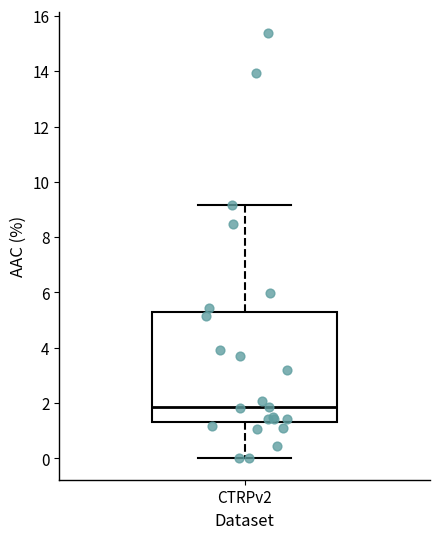

Read this box plot against the y-axis: the position of the median line, the range covered by the box, and the ends of both whiskers. The values are not printed on the chart, so give them approximately, as read against the axis.

median 1.8, box 1.4 to 5.2, whiskers 0.0 to 9.2